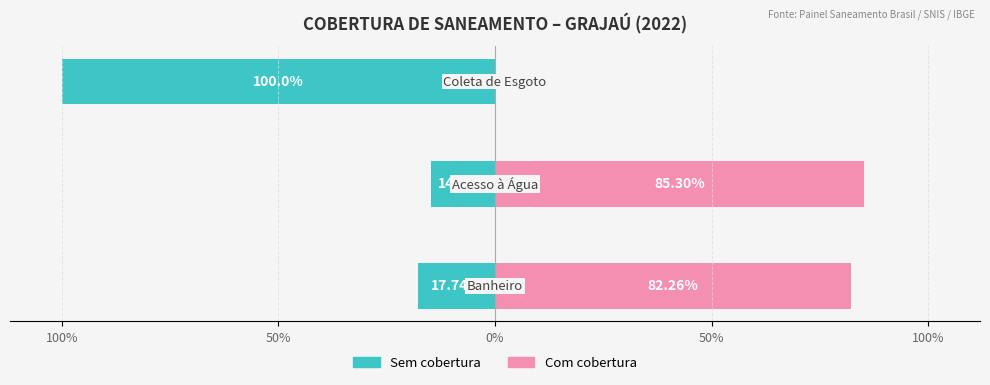

Is the value of Sem cobertura (carência) at 100% greater than the value of Com cobertura at 50%?

No